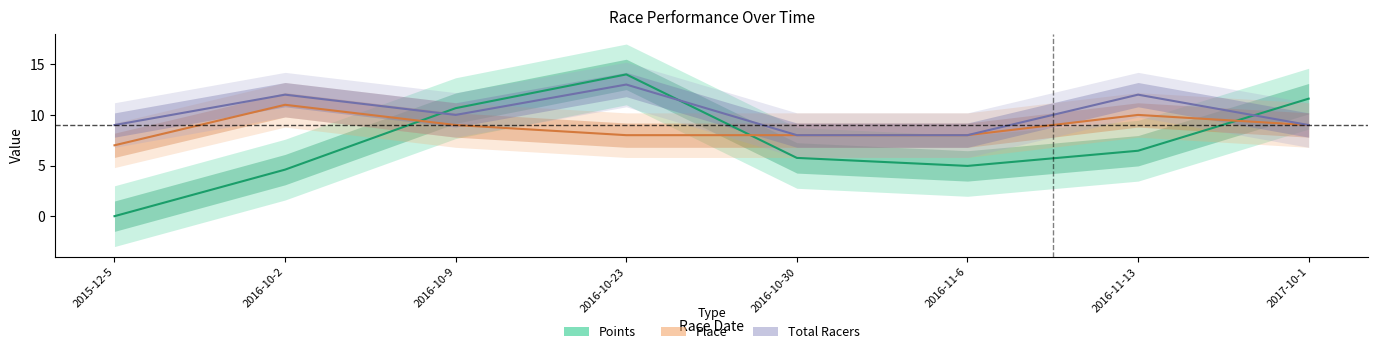

Which category has the lowest value in the Points series?

2015-12-5